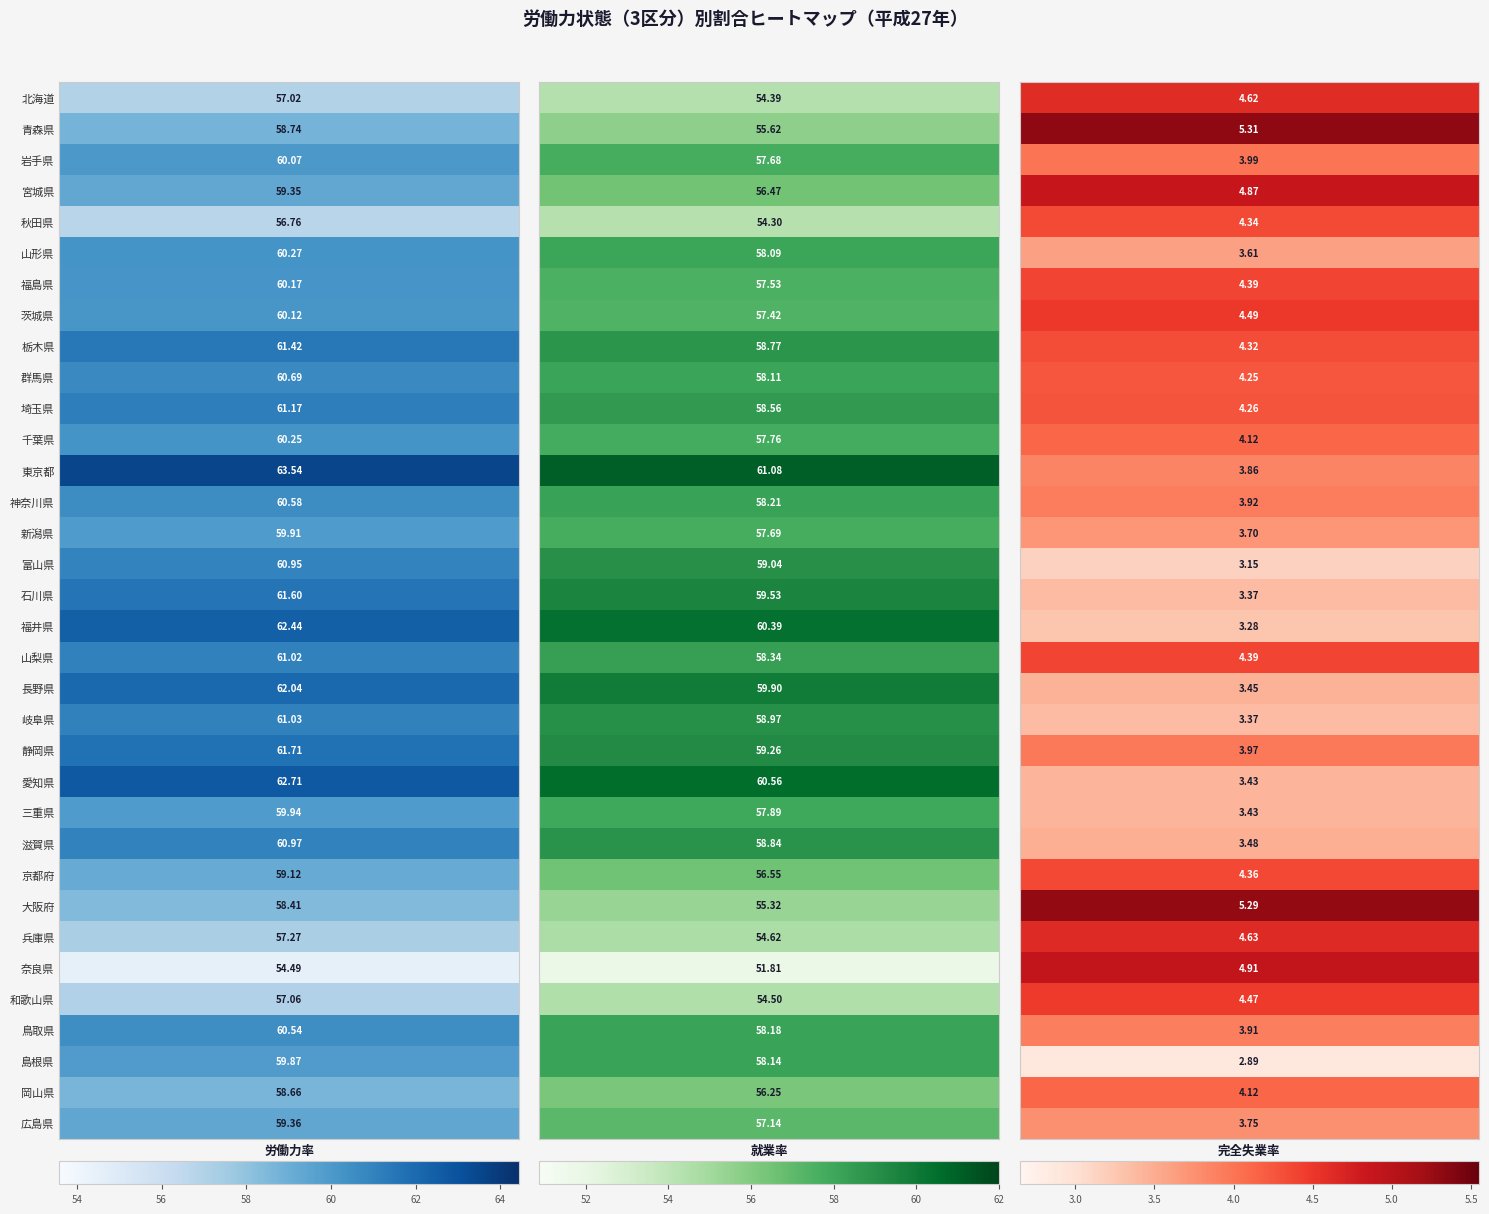

Read the 就業率 value at 和歌山県.

54.5